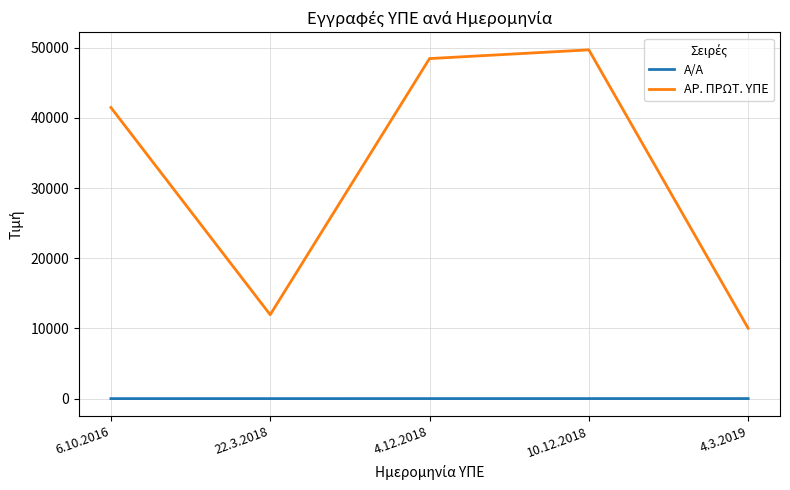

Which series has the largest range (max minus min)?

ΑΡ. ΠΡΩΤ. ΥΠΕ